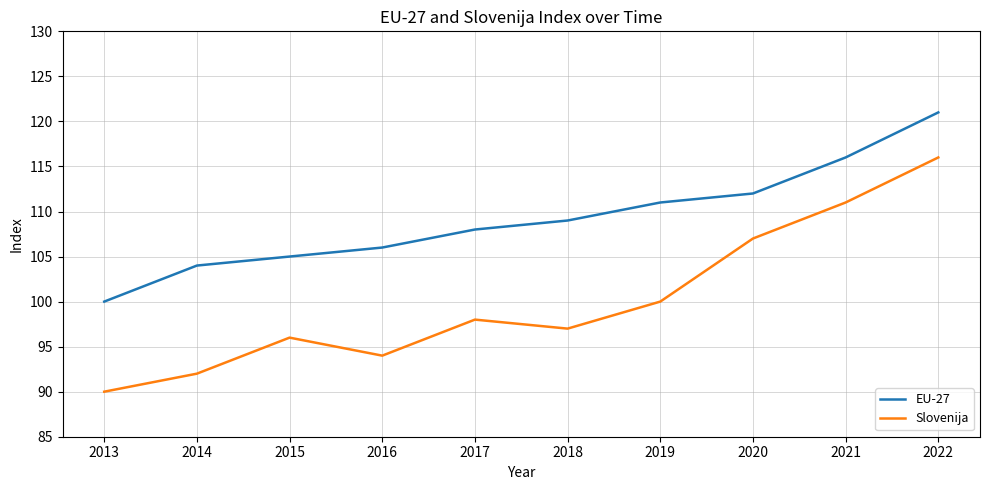

What is the difference between the highest and lowest values at 2020?

5